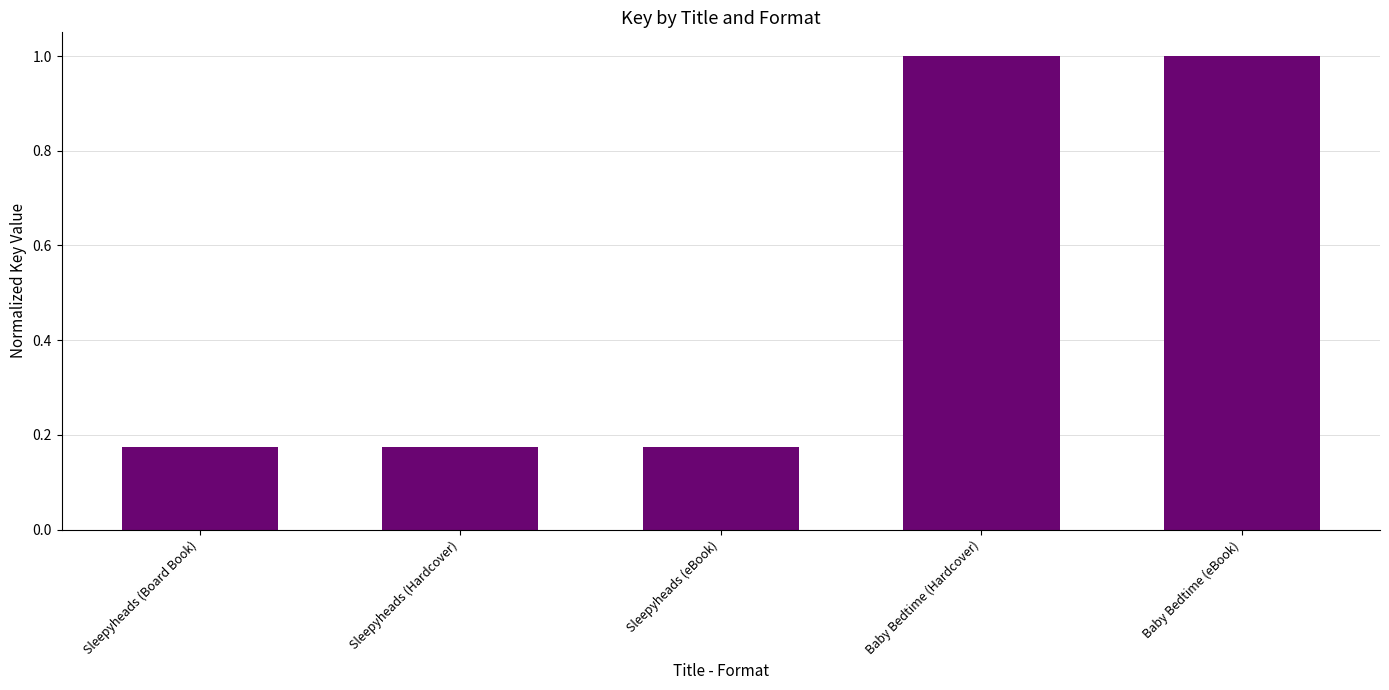

What is the greatest value displayed?

1.0